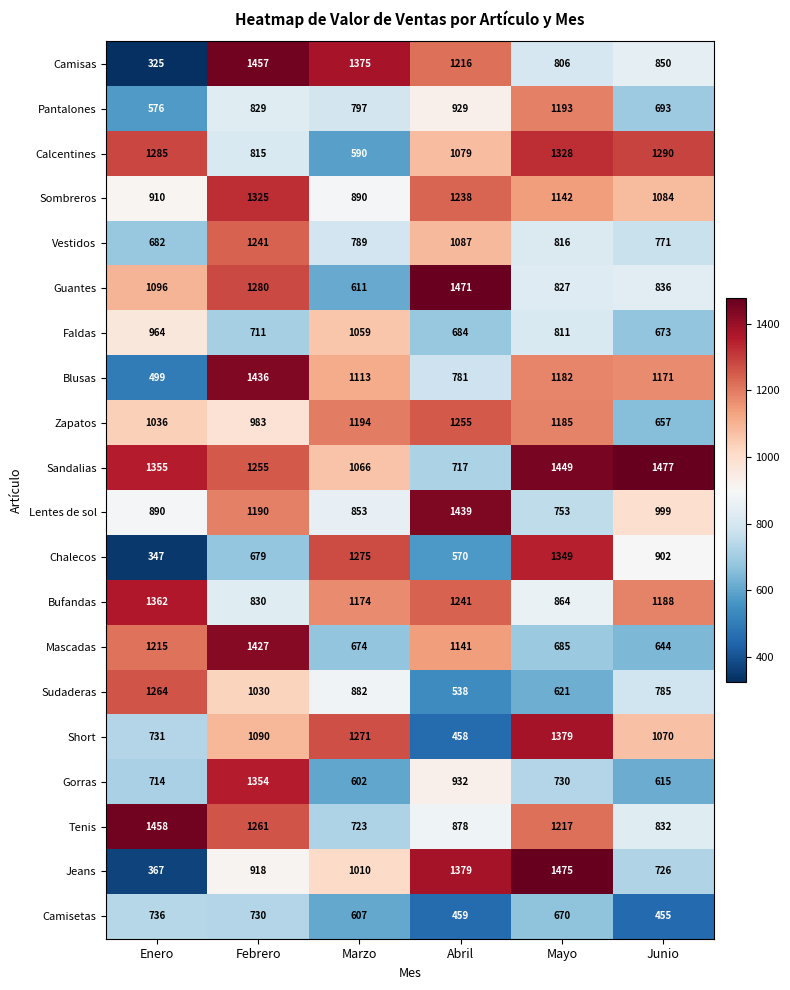

What is the difference between the Zapatos values at Enero and Junio?

379